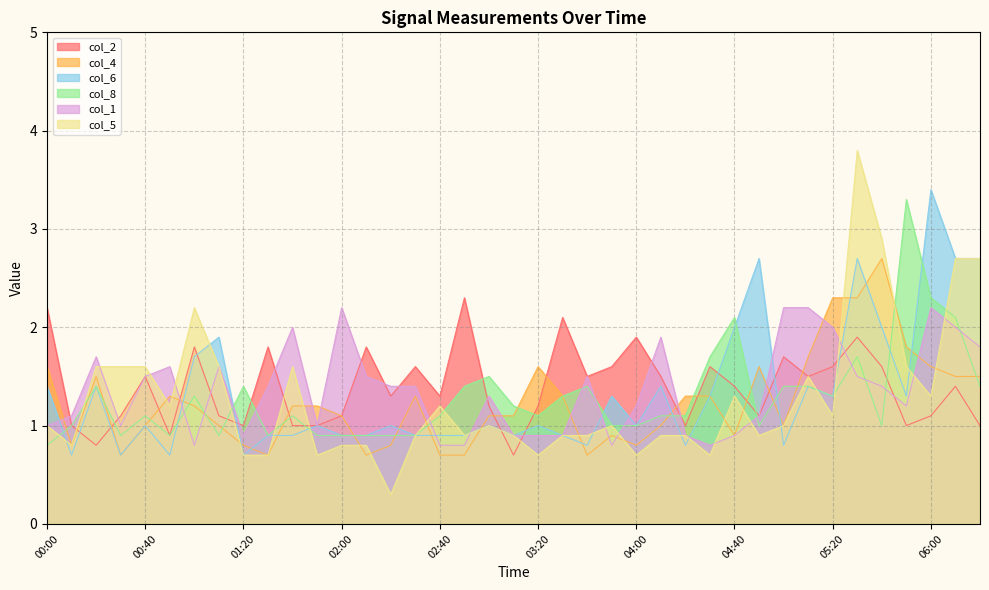

Which category has the highest value in the col_2 series?

02:50